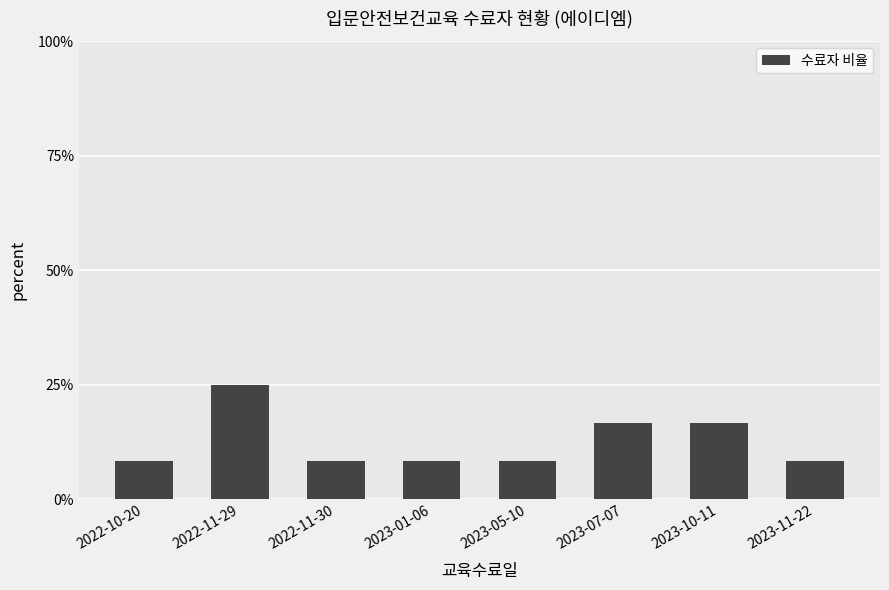

What is the label of the 3rd bar from the left?

2022-11-30